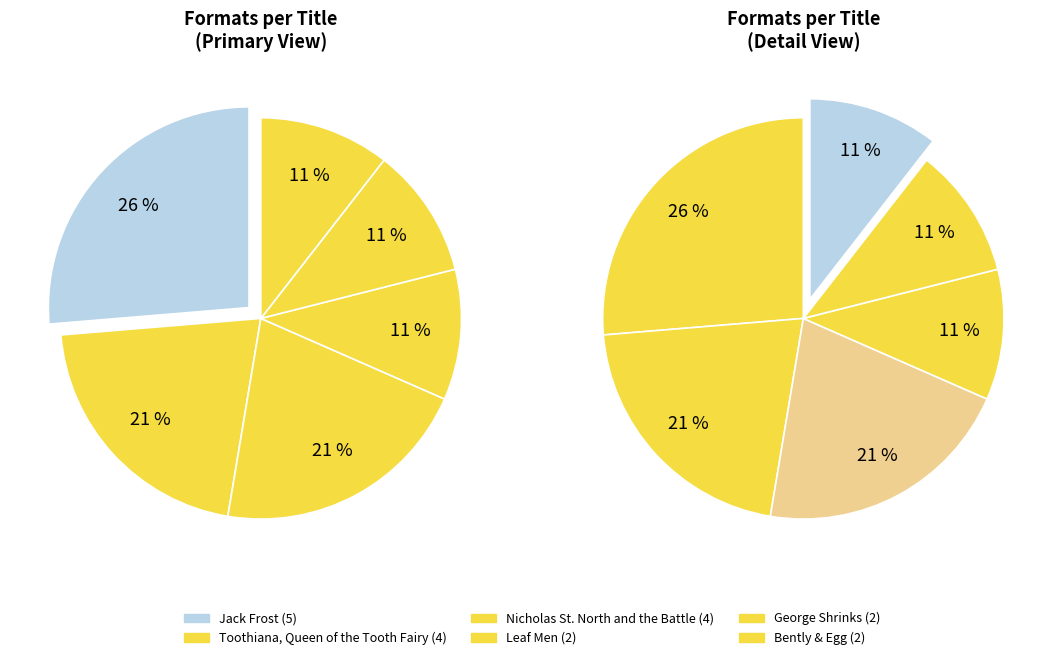

Is it true that Nicholas St. North and the Battle is 21% of the pie?

True